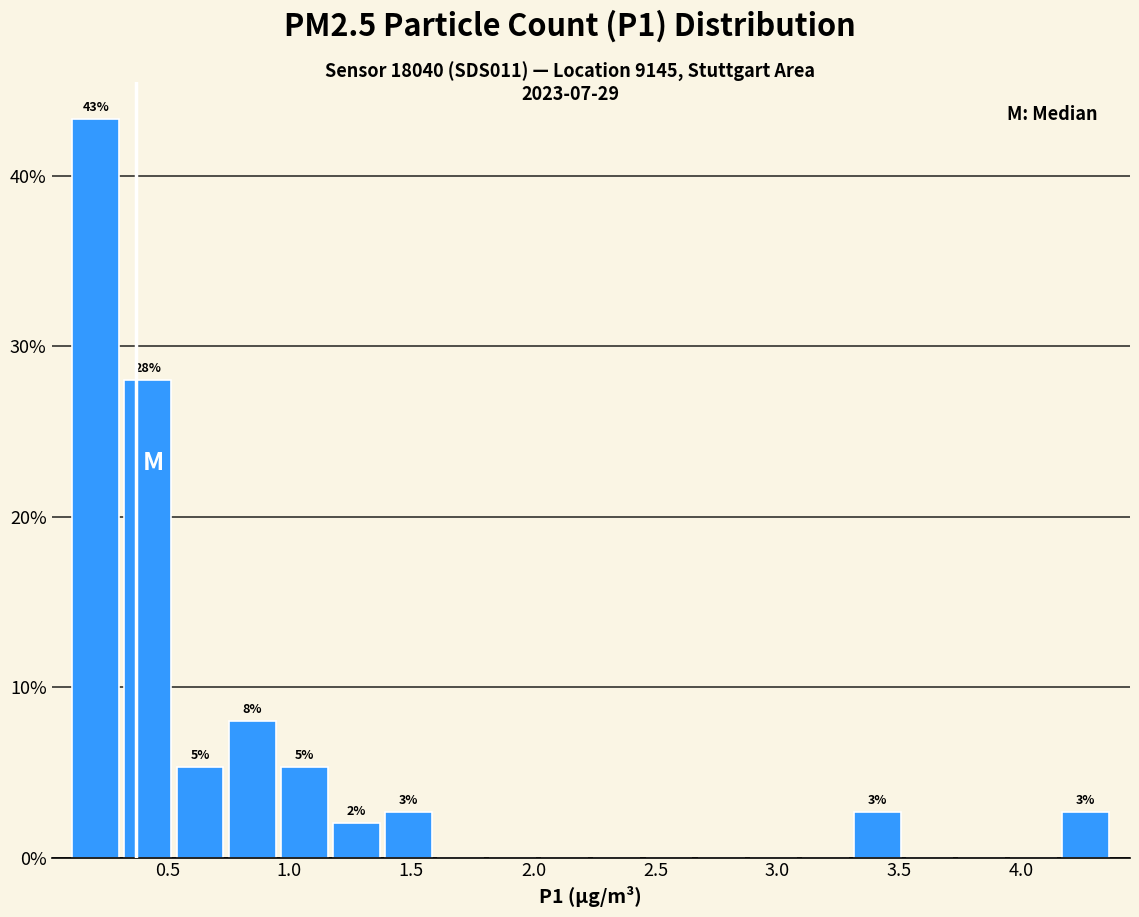

Over which range of the x-axis is the bar tallest?

0.10 to 0.30